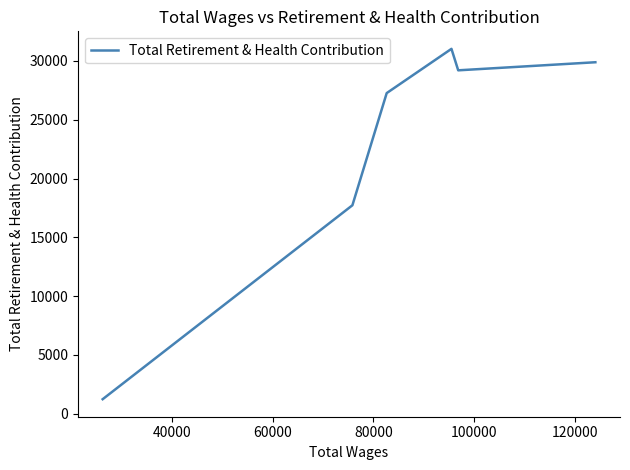

How many data points does each series have?

6